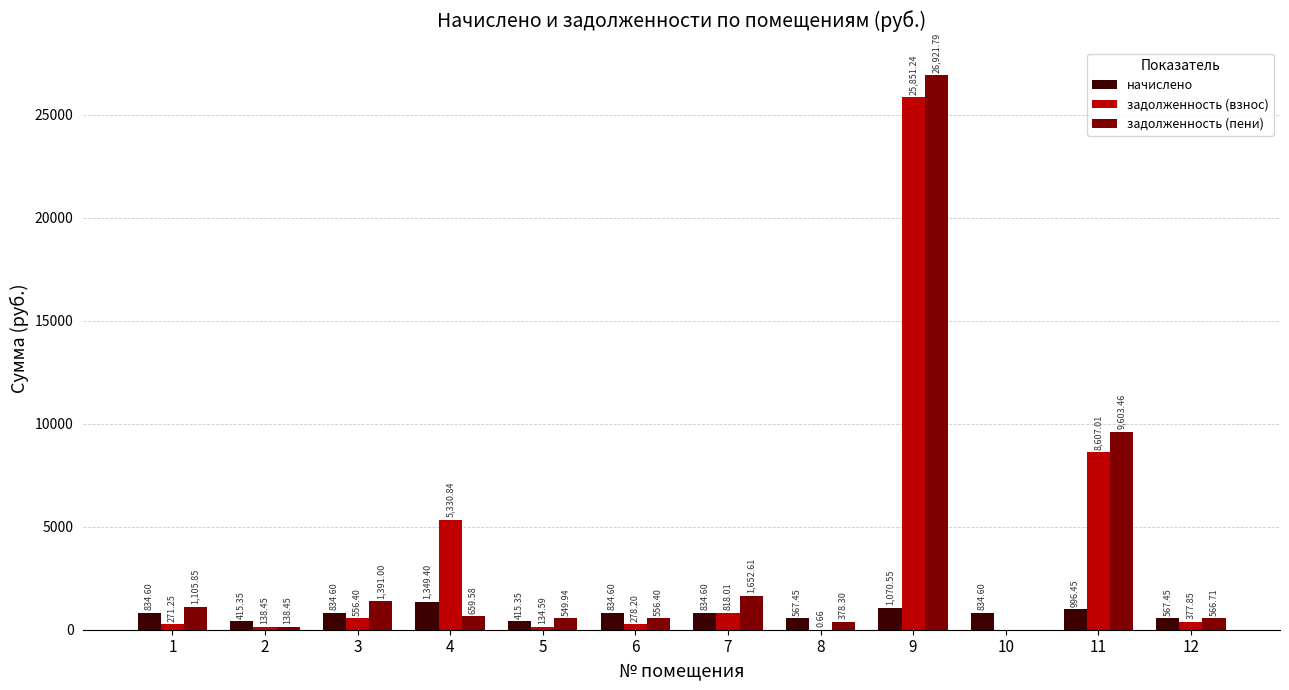

How many groups of bars are there?

12